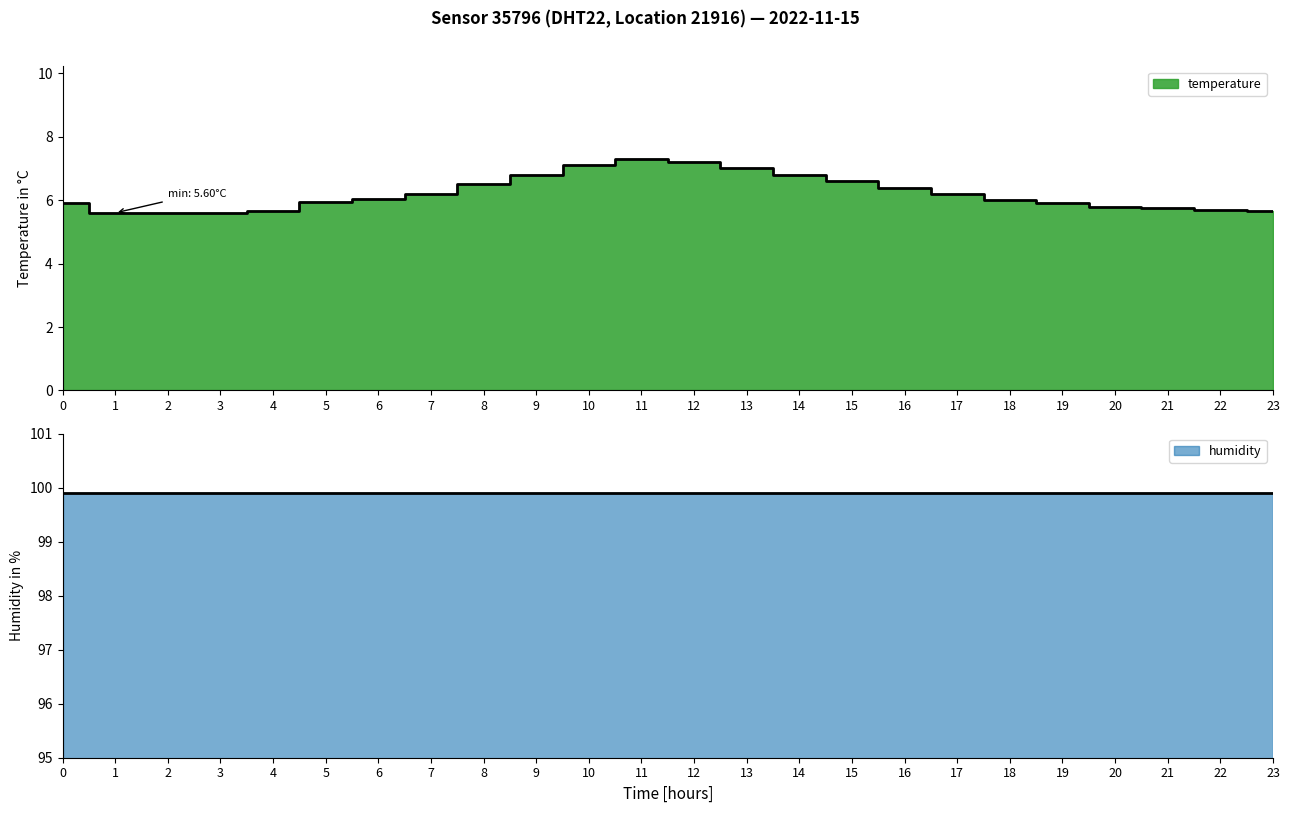

Which label corresponds to the smallest value in the chart?

1